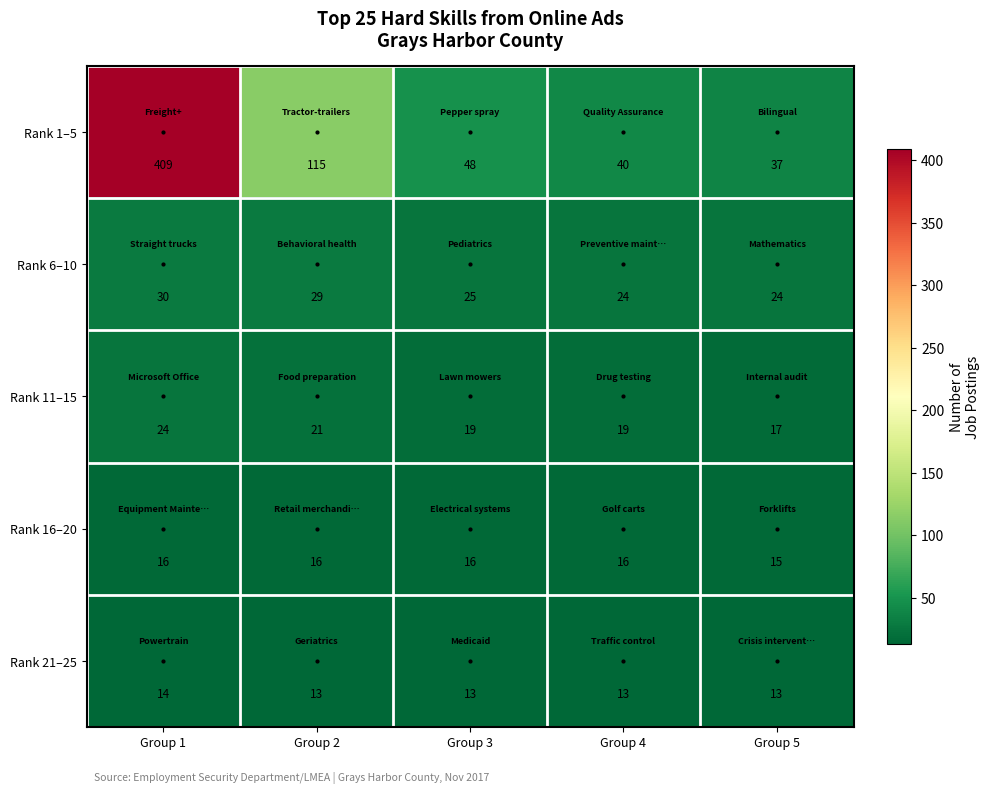

The Rank 16–20 series shows 16 at Group 4. True or false?

True